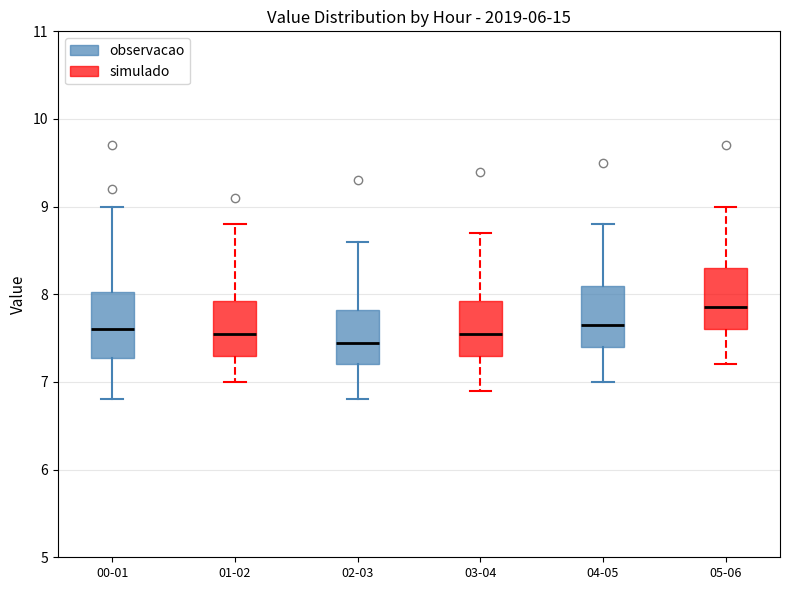

Reading left to right, transcribe this box plot: for each box, give where its median line is, the range the box spans, and where its two whiskers end, as read against the y-axis. The values are not printed on the chart, so give them approximately, as read against the axis.

00-01: median 7.6, box 7.3 to 8.0, whiskers 6.8 to 9.0
01-02: median 7.6, box 7.3 to 7.9, whiskers 7.0 to 8.8
02-03: median 7.5, box 7.2 to 7.8, whiskers 6.8 to 8.6
03-04: median 7.6, box 7.3 to 7.9, whiskers 6.9 to 8.7
04-05: median 7.7, box 7.4 to 8.1, whiskers 7.0 to 8.8
05-06: median 7.9, box 7.6 to 8.3, whiskers 7.2 to 9.0